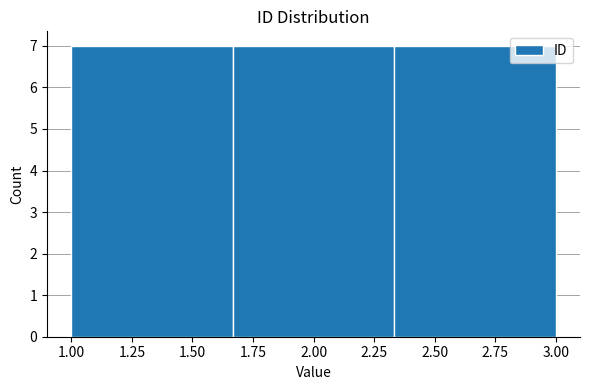

How tall is the bar that spans 1.65 to 2.35 on the x-axis? Neither the bar edges nor the heights are printed on the chart, so give them approximately, as read against the axes.

7